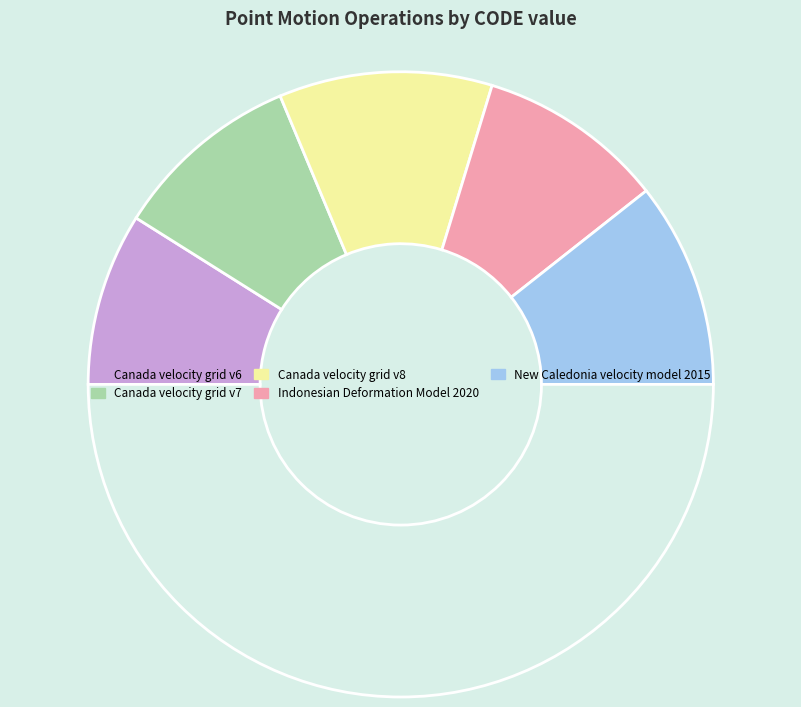

How many segments does this pie chart have?

6